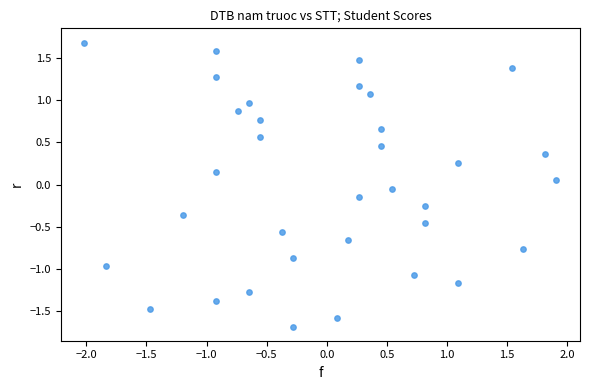

What is the range of X values (max minus min)?

3.9